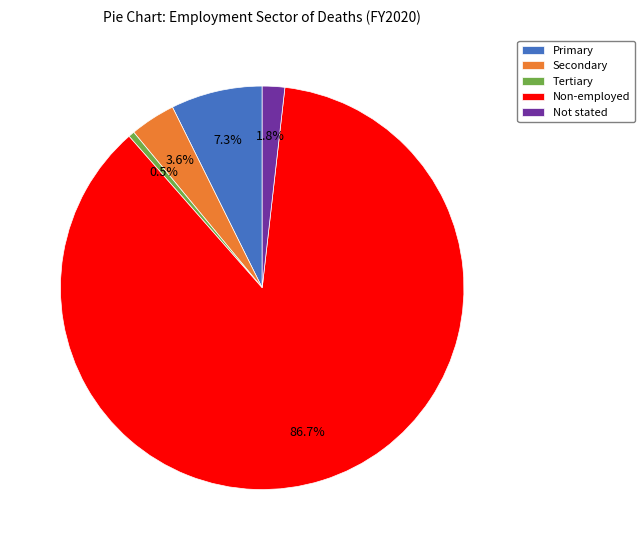

What is the total percentage of Tertiary and Primary?

7.8%